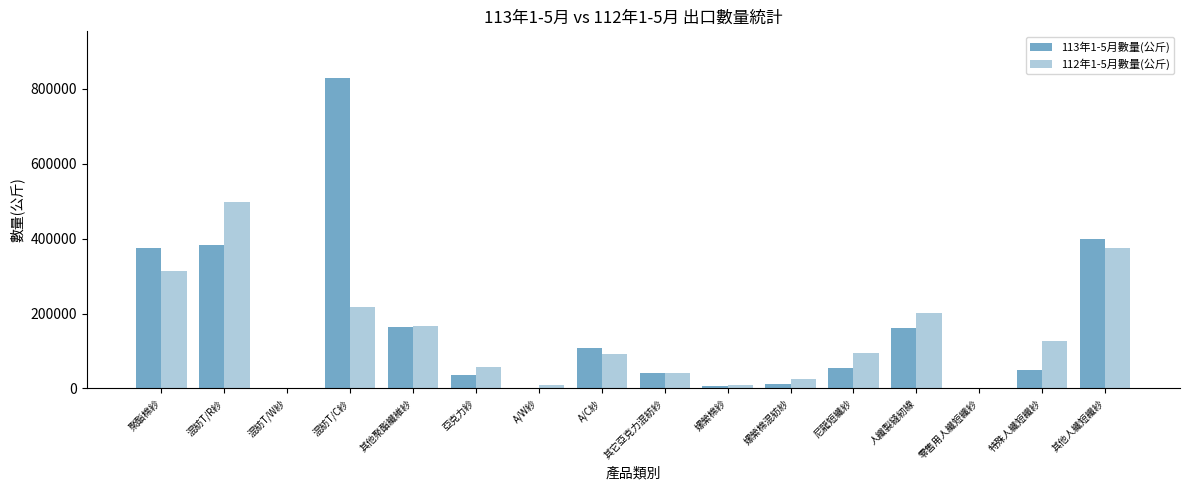

What is the approximate value of 112年1-5月數量(公斤) at A/C紗, to the nearest 50?

93300